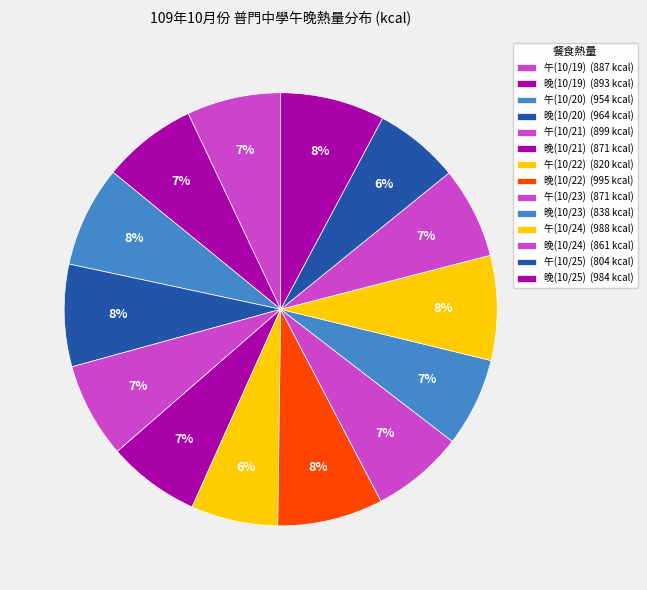

How many slices are in this pie chart?

14